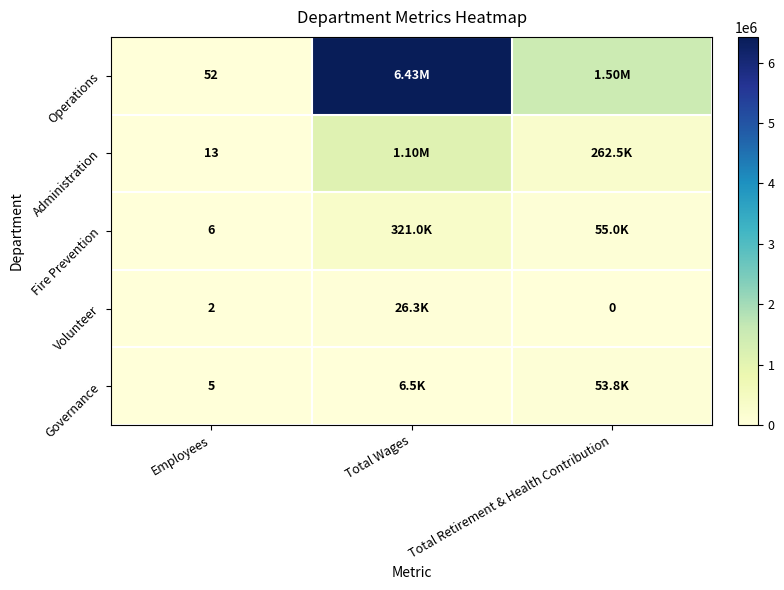

What is the spread (max minus min) of values at Employees?

50